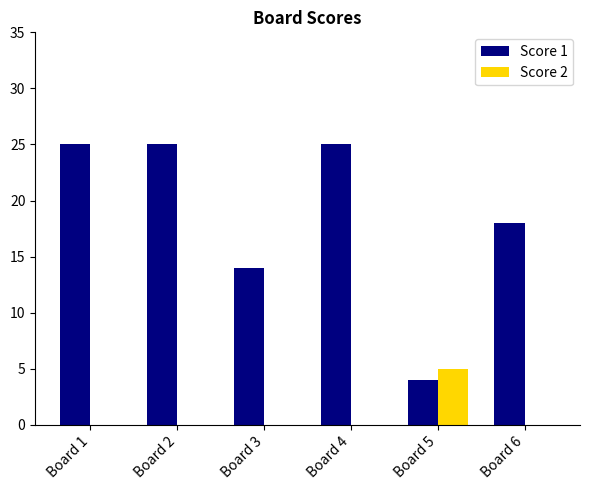

What is the total value across all series at Board 2?

25